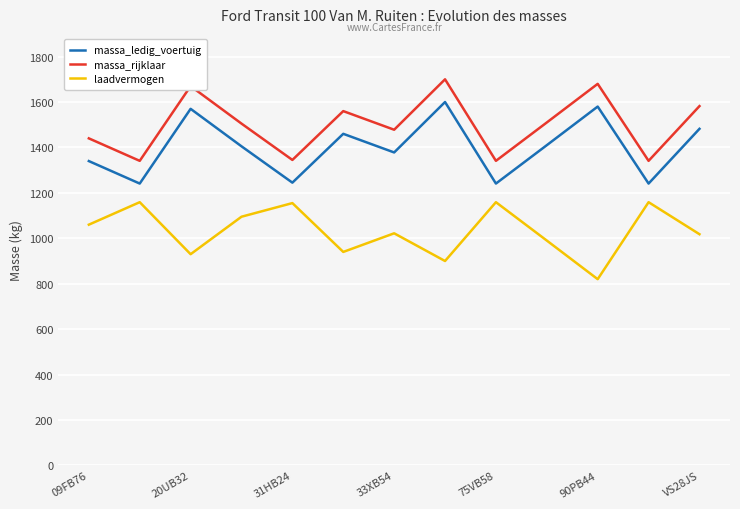

Rank the series by their maximum value, from lowest to highest.

laadvermogen, massa_ledig_voertuig, massa_rijklaar